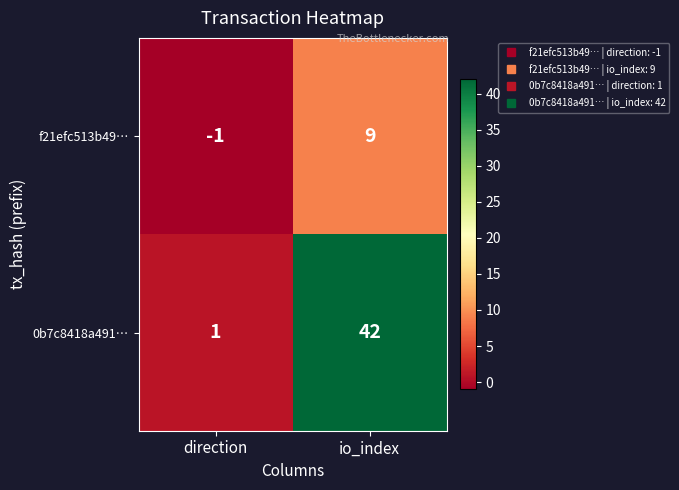

The f21efc513b49… series shows -2 at direction. True or false?

False